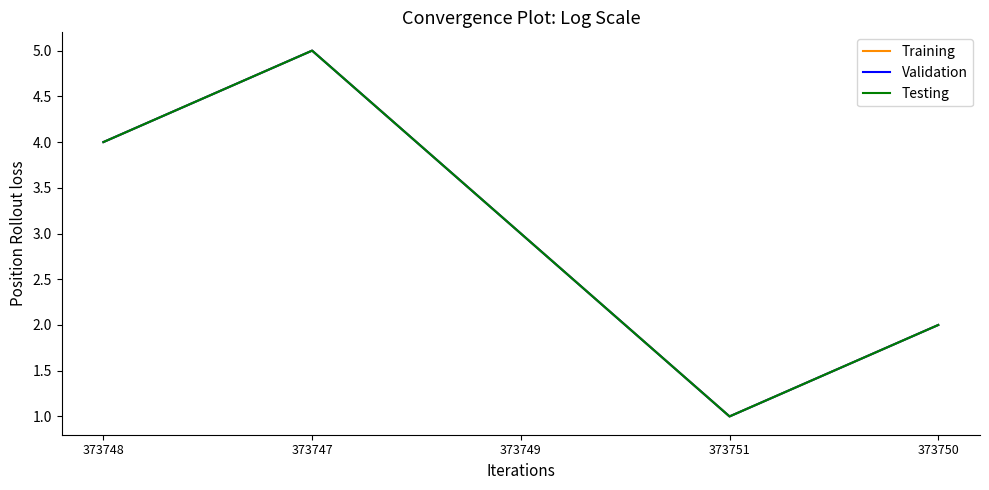

How many lines are shown in the chart?

3